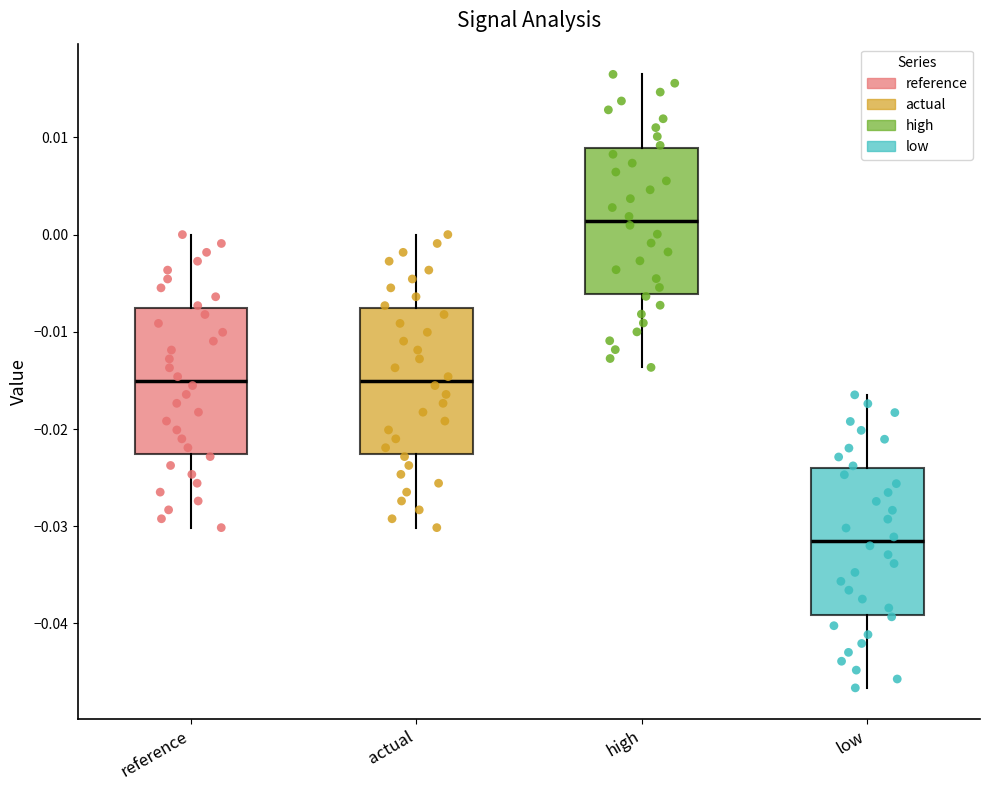

Reading left to right, transcribe this box plot: for each box, give where its median line is, the range the box spans, and where its two whiskers end, as read against the y-axis. The values are not printed on the chart, so give them approximately, as read against the axis.

reference: median -0.015, box -0.023 to -0.008, whiskers -0.030 to 0.000
actual: median -0.015, box -0.023 to -0.008, whiskers -0.030 to 0.000
high: median 0.001, box -0.006 to 0.009, whiskers -0.014 to 0.016
low: median -0.032, box -0.039 to -0.024, whiskers -0.047 to -0.016